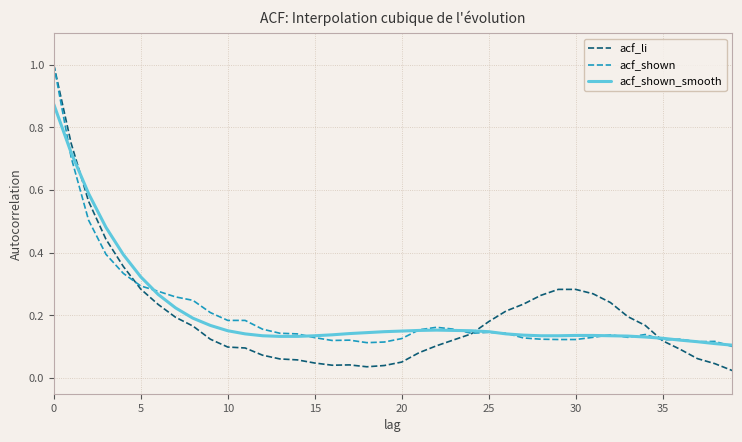

True or false: acf_li and acf_shown_smooth intersect in this chart.

True